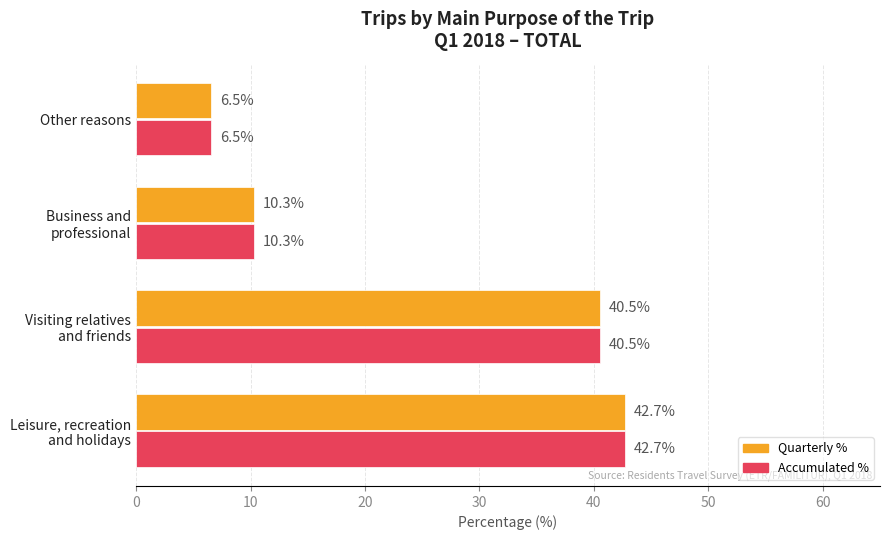

What are all the series names shown in the legend?

Quarterly %, Accumulated %